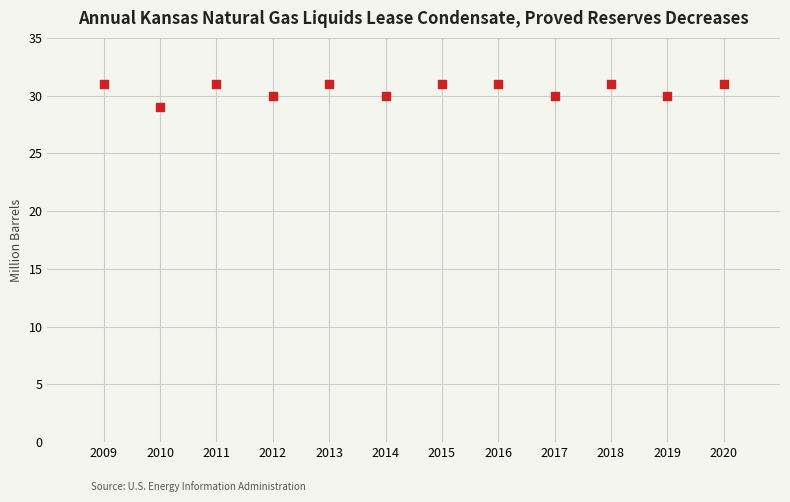

What is the range of X values (max minus min)?

11